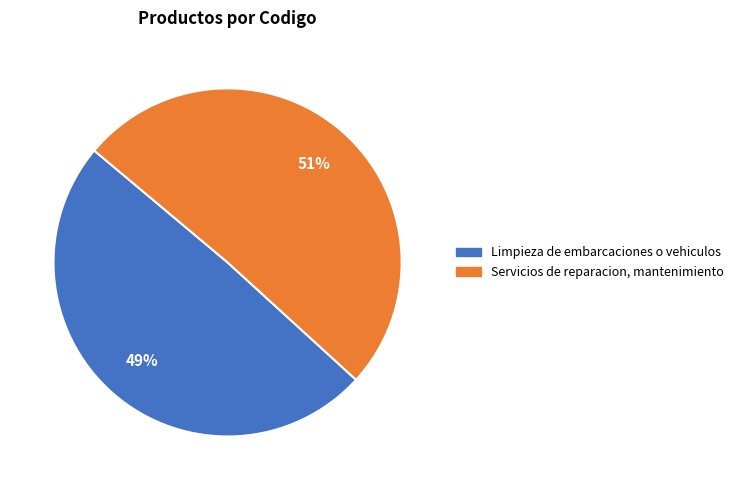

How many segments does this pie chart have?

2